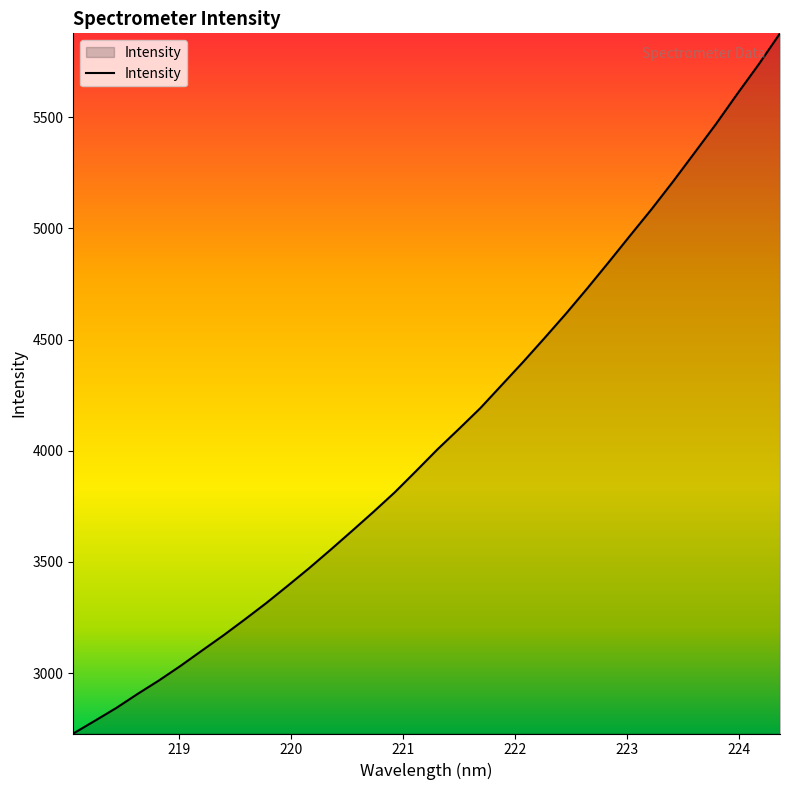

What is the difference between the maximum and minimum values?

3149.4